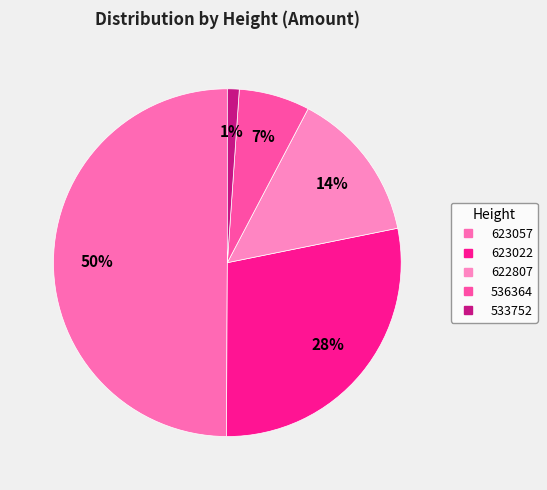

Count the number of slices in the pie.

5